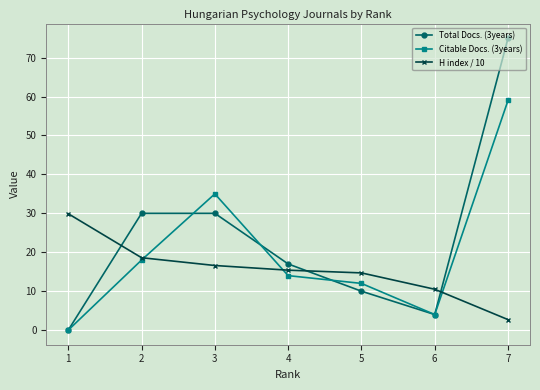

Does the chart have visible grid lines?

Yes